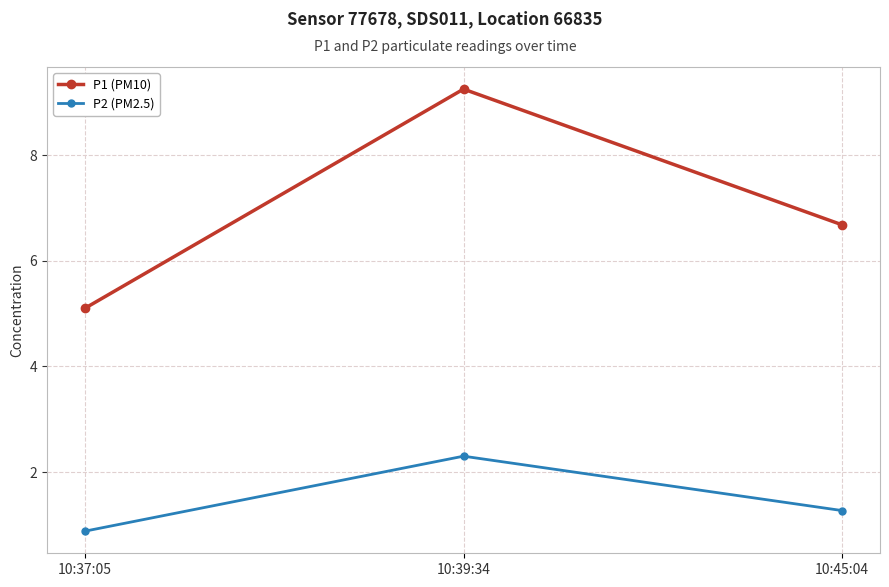

What is the spread (max minus min) of values at 10:37:05?

4.2